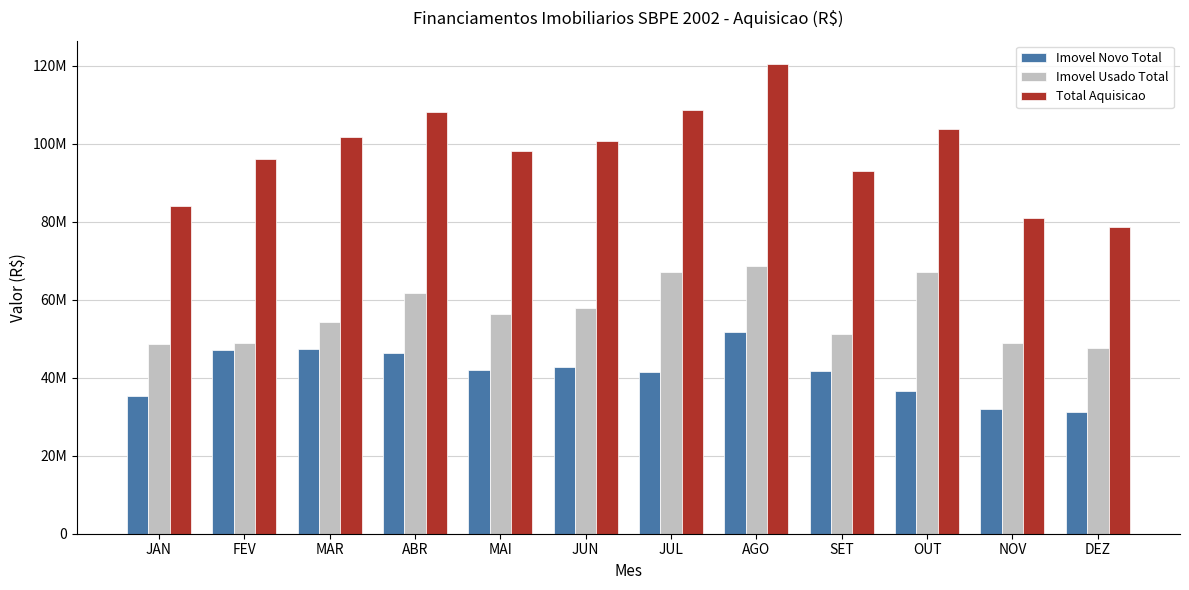

What are all the series names shown in the legend?

Imovel Novo Total, Imovel Usado Total, Total Aquisicao